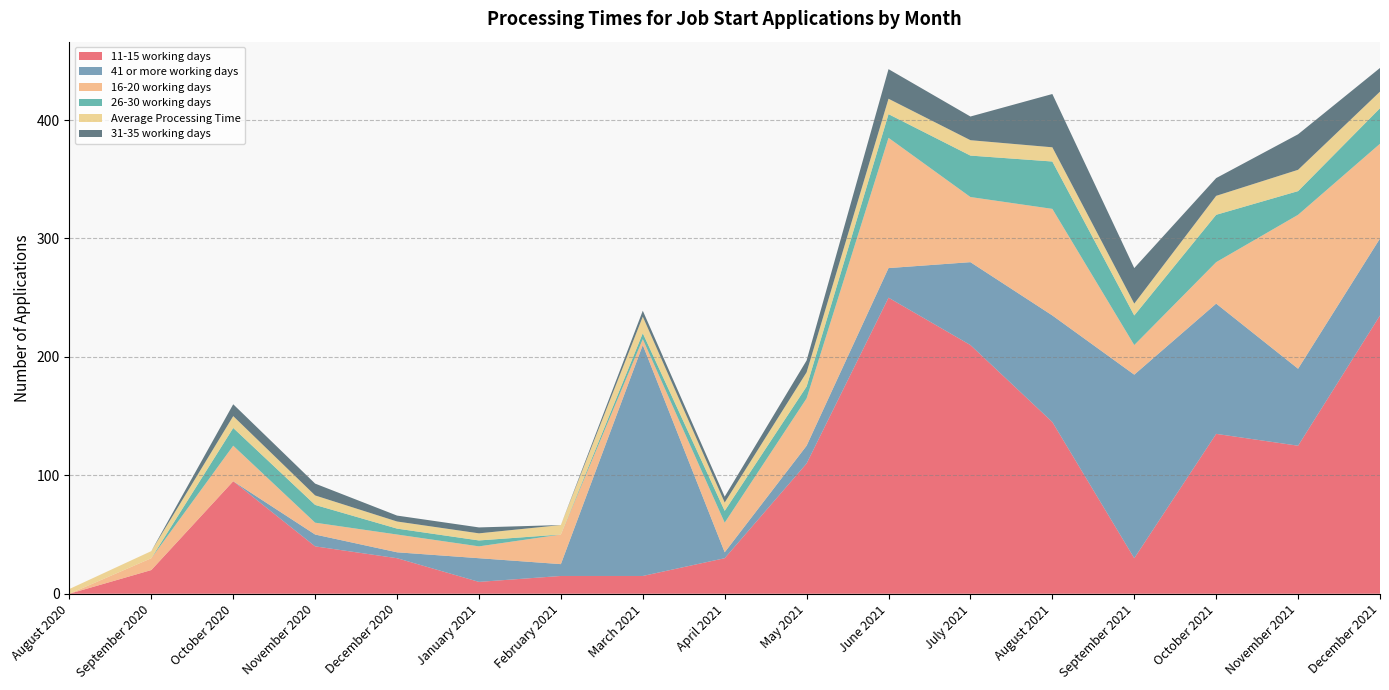

Reading left to right, extract all data points from this chart.

11-15 working days: August 2020=0	September 2020=20	October 2020=95	November 2020=40	December 2020=30	January 2021=10	February 2021=15	March 2021=15	April 2021=30	May 2021=110	June 2021=250	July 2021=210	August 2021=145	September 2021=30	October 2021=135	November 2021=125	December 2021=235
41 or more working days: August 2020=0	September 2020=0	October 2020=0	November 2020=10	December 2020=5	January 2021=20	February 2021=10	March 2021=195	April 2021=5	May 2021=15	June 2021=25	July 2021=70	August 2021=90	September 2021=155	October 2021=110	November 2021=65	December 2021=65
16-20 working days: August 2020=0	September 2020=10	October 2020=30	November 2020=10	December 2020=15	January 2021=10	February 2021=25	March 2021=5	April 2021=25	May 2021=40	June 2021=110	July 2021=55	August 2021=90	September 2021=25	October 2021=35	November 2021=130	December 2021=80
26-30 working days: August 2020=0	September 2020=0	October 2020=15	November 2020=15	December 2020=5	January 2021=5	February 2021=0	March 2021=5	April 2021=10	May 2021=10	June 2021=20	July 2021=35	August 2021=40	September 2021=25	October 2021=40	November 2021=20	December 2021=30
Average Processing Time: August 2020=4	September 2020=6	October 2020=10	November 2020=8	December 2020=6	January 2021=6	February 2021=8	March 2021=14	April 2021=7	May 2021=12	June 2021=13	July 2021=13	August 2021=12	September 2021=10	October 2021=16	November 2021=18	December 2021=14
31-35 working days: August 2020=0	September 2020=0	October 2020=10	November 2020=10	December 2020=5	January 2021=5	February 2021=0	March 2021=5	April 2021=5	May 2021=10	June 2021=25	July 2021=20	August 2021=45	September 2021=30	October 2021=15	November 2021=30	December 2021=20